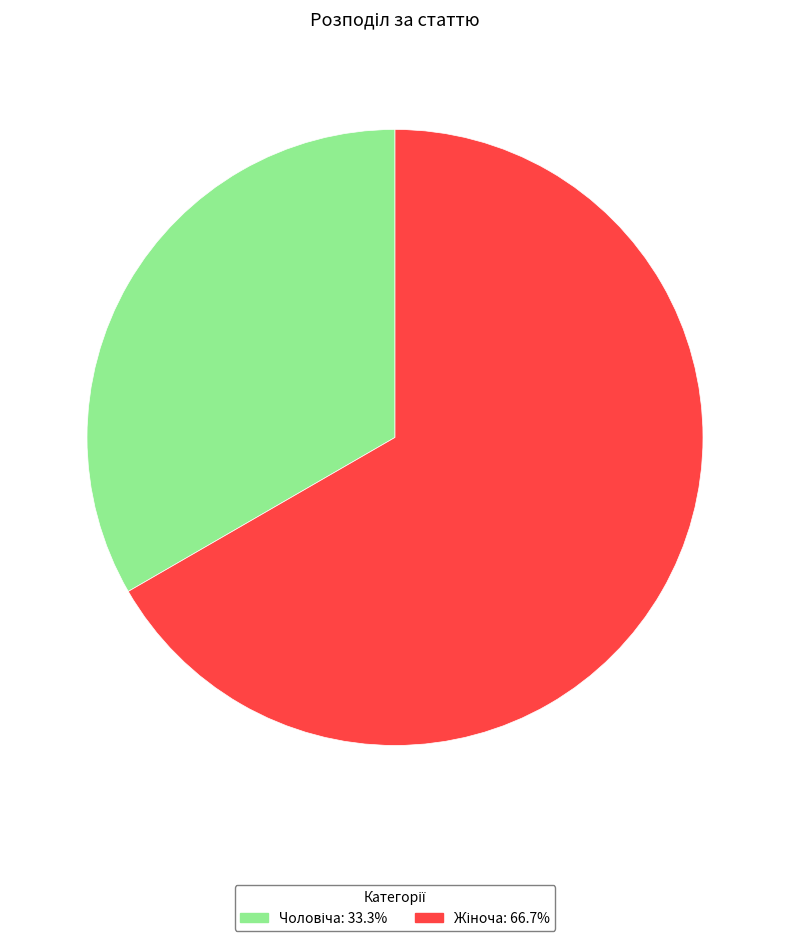

Does any single category account for the majority?

Yes